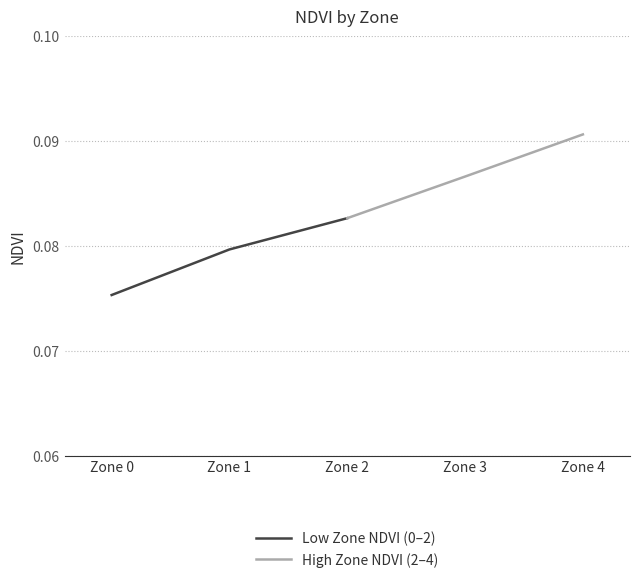

Count the Low Zone NDVI (0–2) values in the range 0 to 1.

3